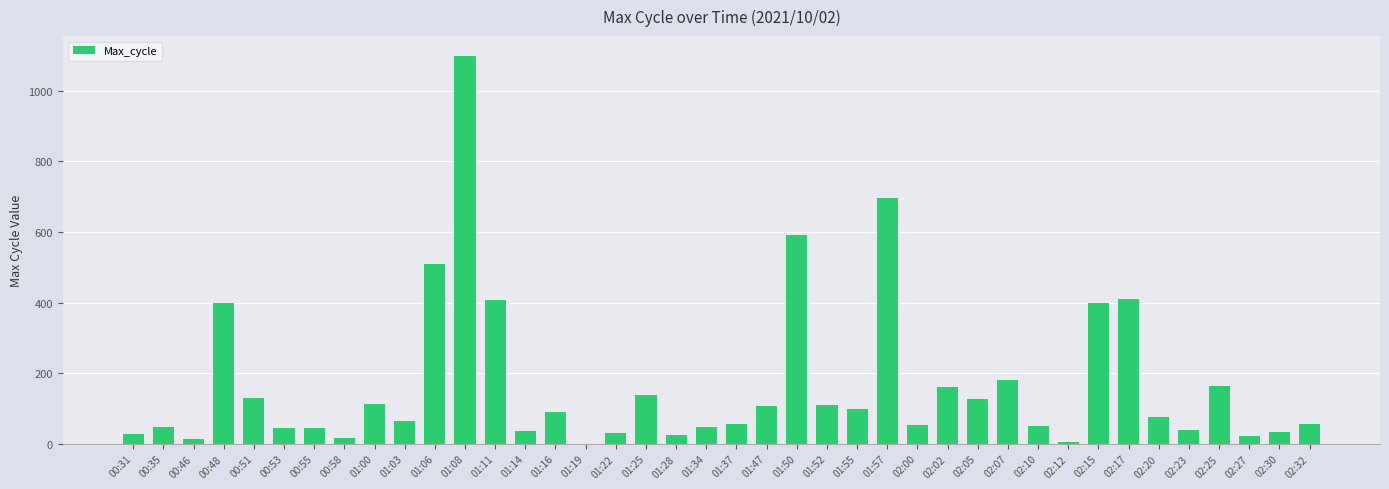

Where is the data nearest to the value 550?

01:06